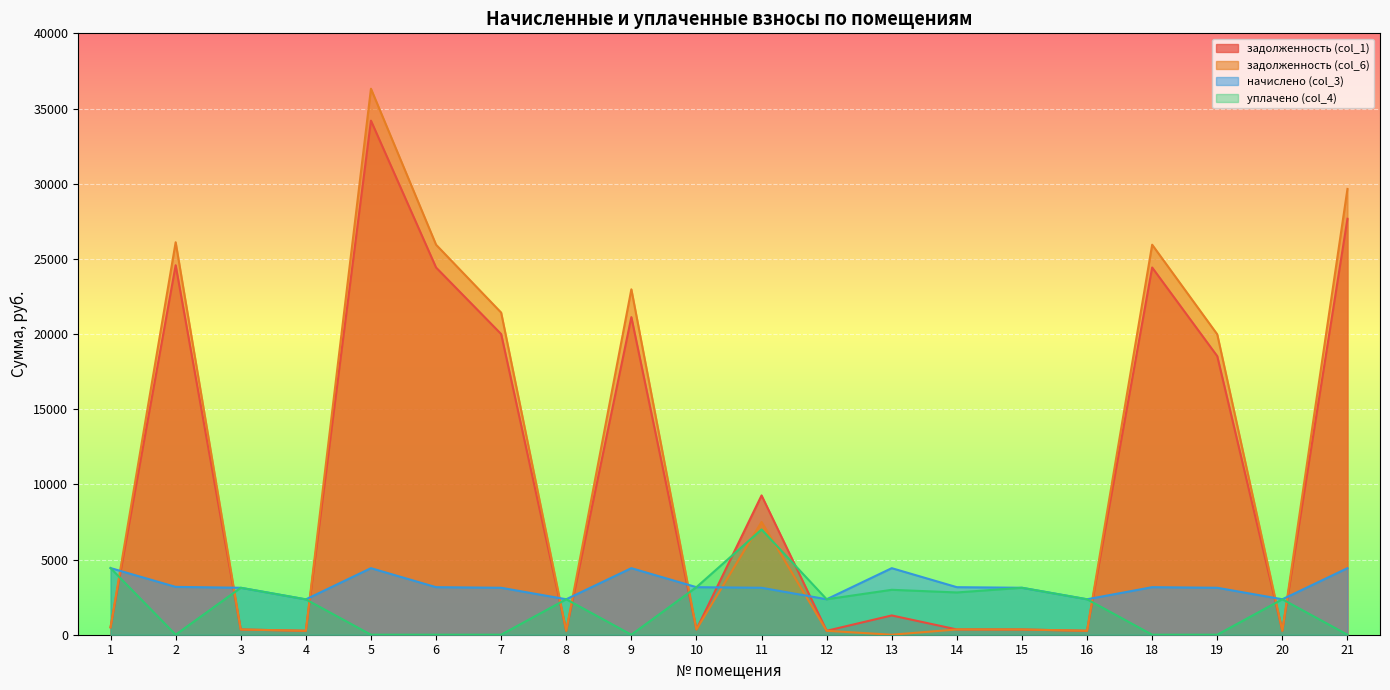

How many data points in уплачено (col_4) are less than 2358?

10